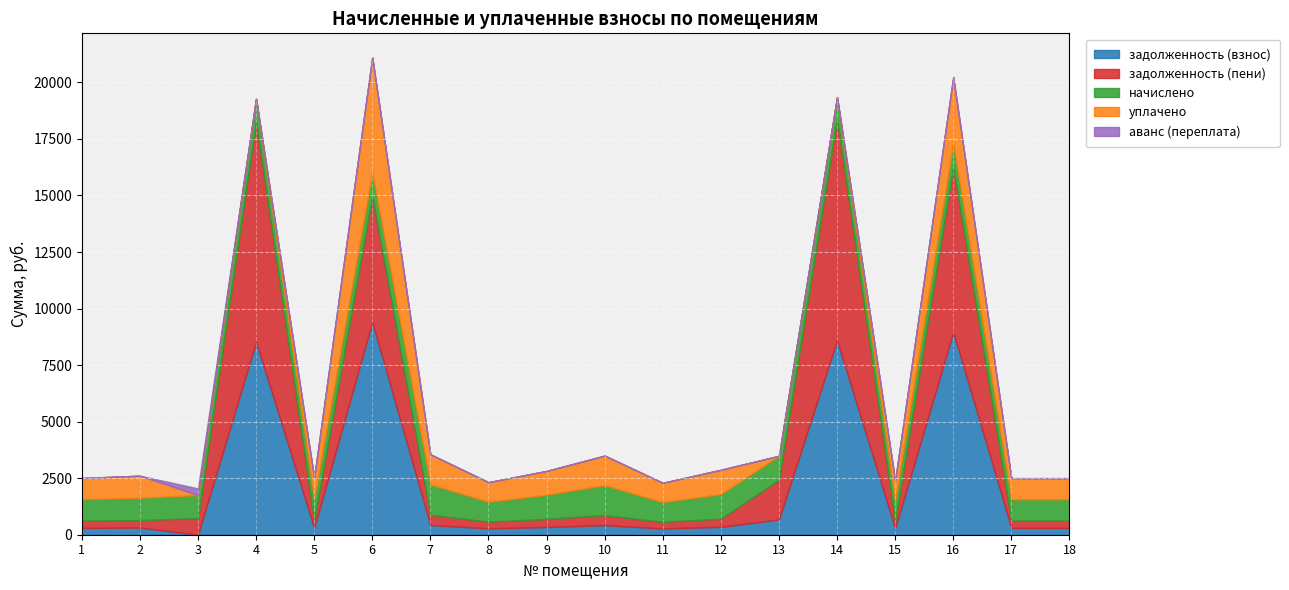

At which label does аванс (переплата) reach its peak?

3